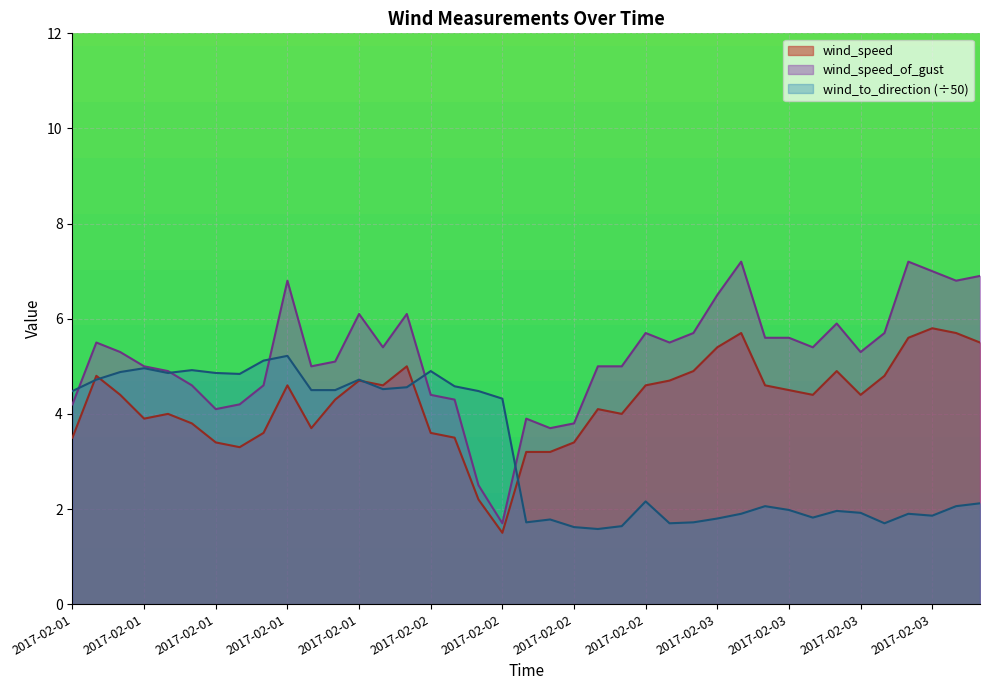

How many data points in wind_to_direction are less than 2?

16